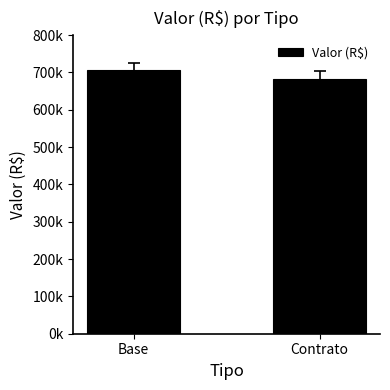

Rank the categories by value from highest to lowest.

Base, Contrato